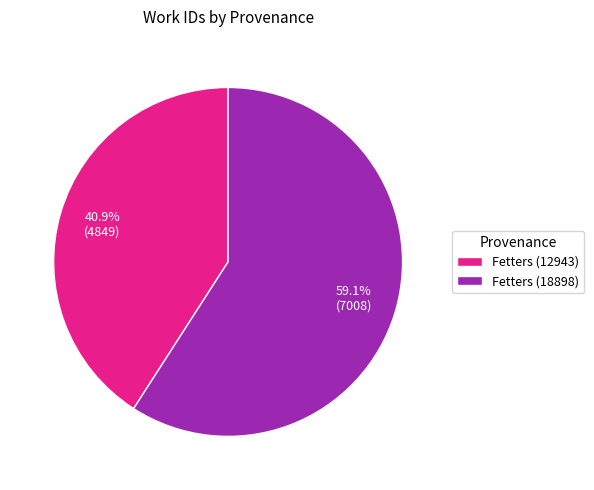

How many segments does this pie chart have?

2